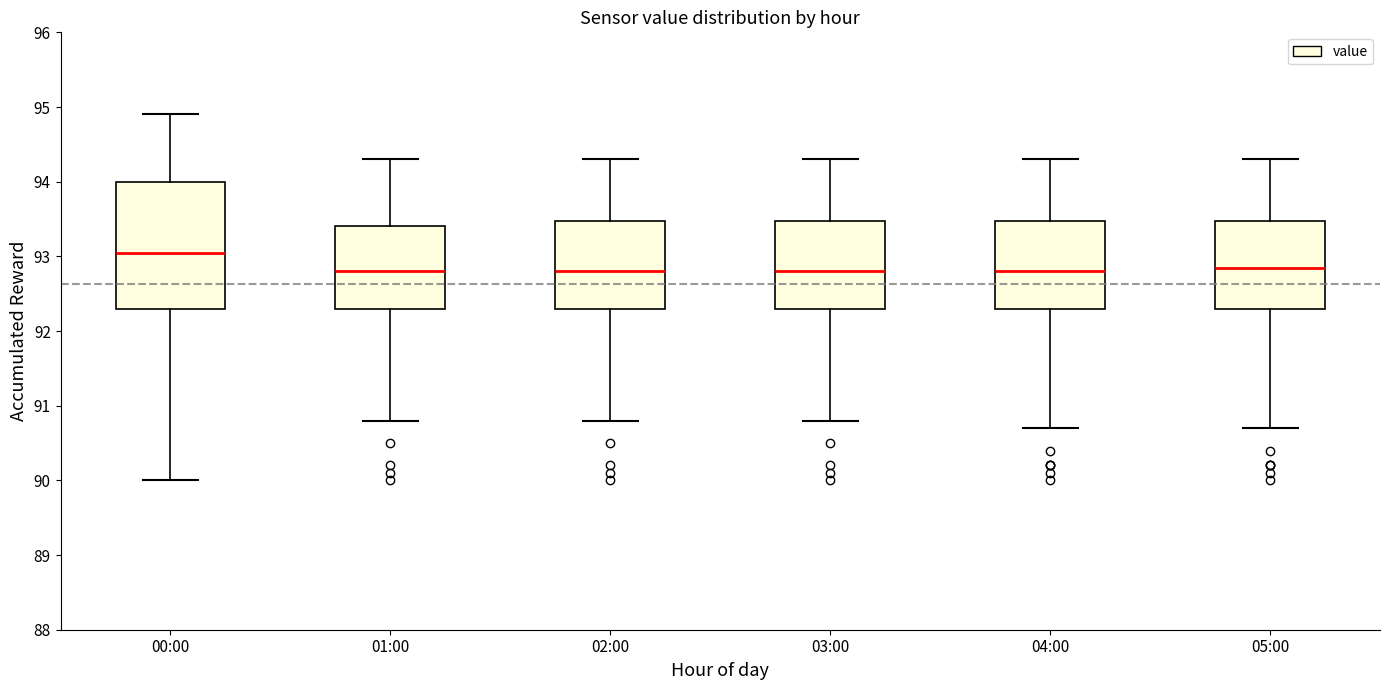

Which box's median line is the highest?

00:00